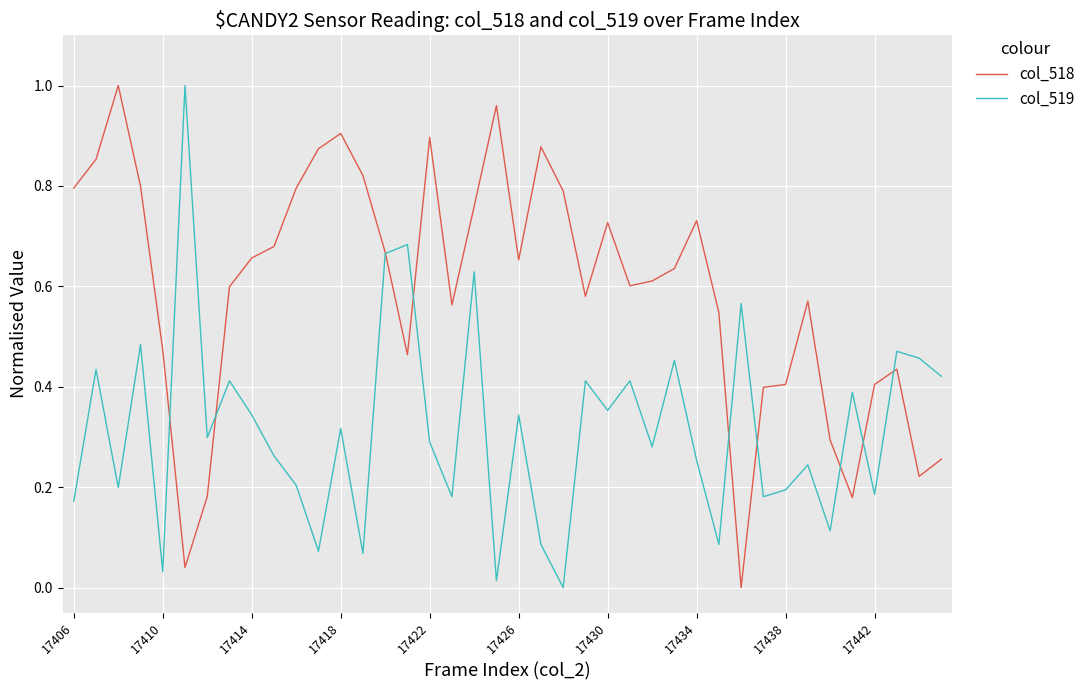

Does the chart have visible grid lines?

Yes